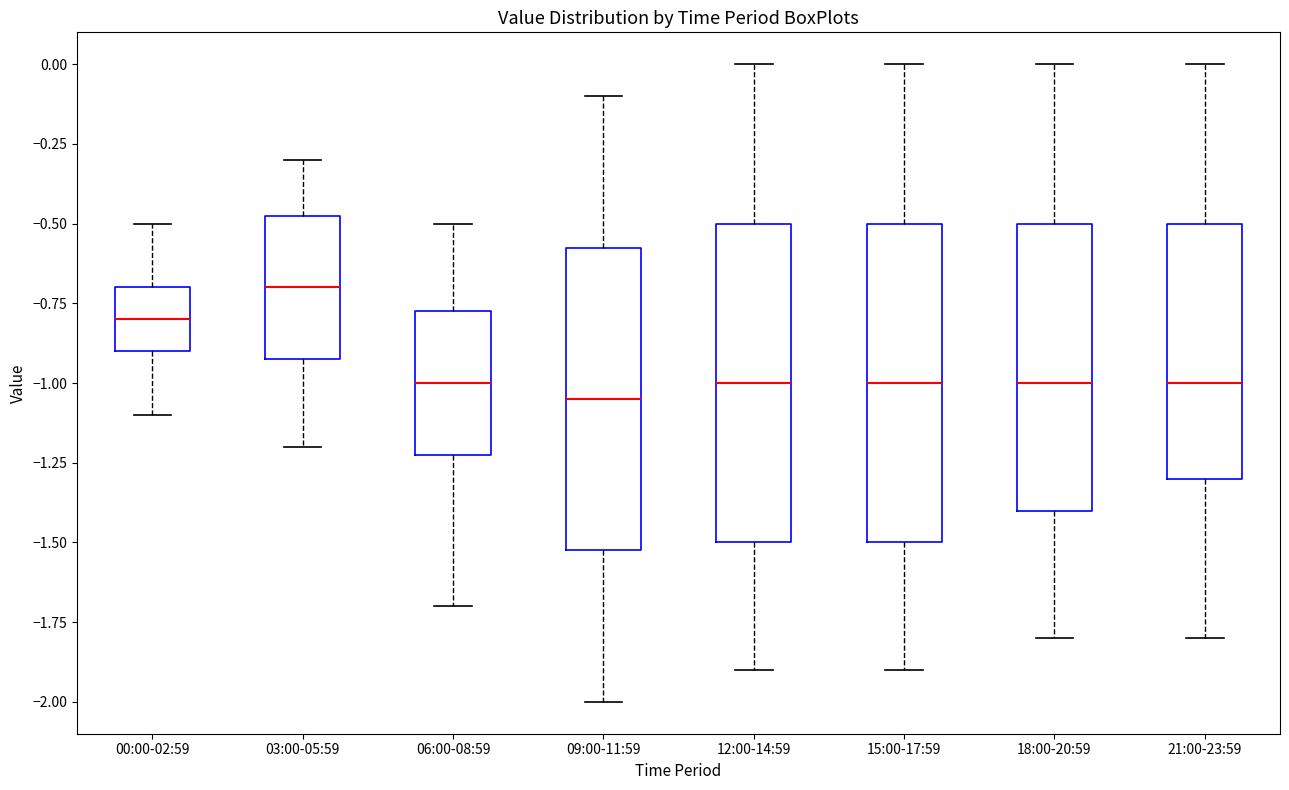

Reading left to right, read every box against the y-axis: the position of its median line, the range the box covers, and the ends of its whiskers. The values are not printed on the chart, so give them approximately, as read against the axis.

00:00-02:59: median -0.80, box -0.90 to -0.70, whiskers -1.10 to -0.50
03:00-05:59: median -0.70, box -0.90 to -0.45, whiskers -1.20 to -0.30
06:00-08:59: median -1.00, box -1.20 to -0.75, whiskers -1.70 to -0.50
09:00-11:59: median -1.05, box -1.50 to -0.55, whiskers -2.00 to -0.10
12:00-14:59: median -1.00, box -1.50 to -0.50, whiskers -1.90 to 0.00
15:00-17:59: median -1.00, box -1.50 to -0.50, whiskers -1.90 to 0.00
18:00-20:59: median -1.00, box -1.40 to -0.50, whiskers -1.80 to 0.00
21:00-23:59: median -1.00, box -1.30 to -0.50, whiskers -1.80 to 0.00